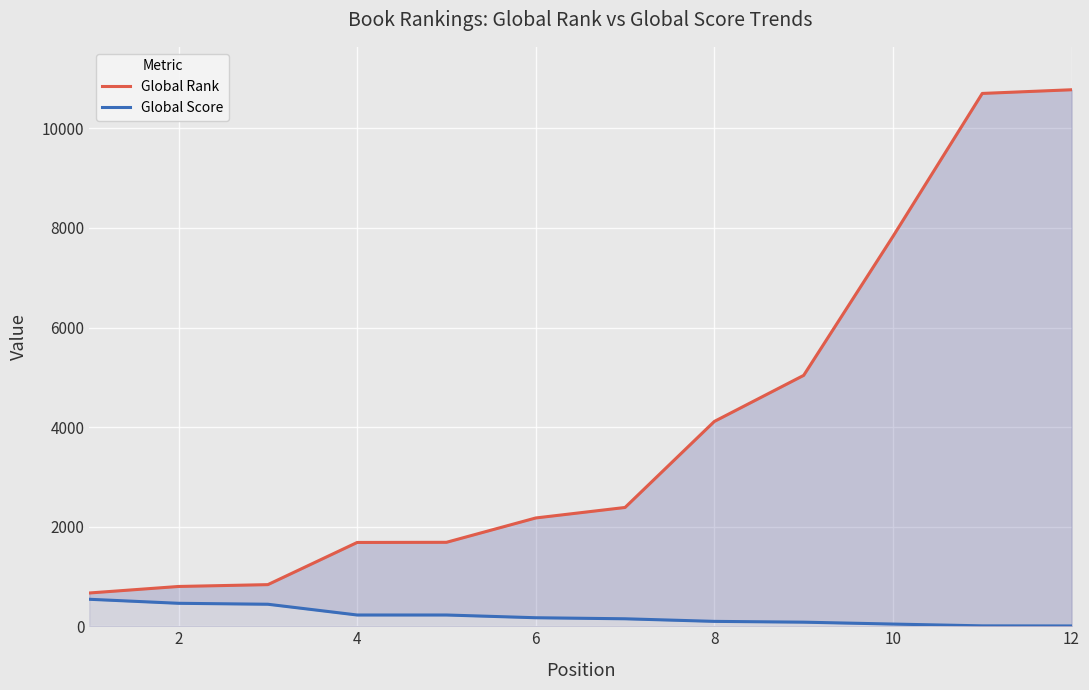

What are all the series names shown in the legend?

Global Rank, Global Score